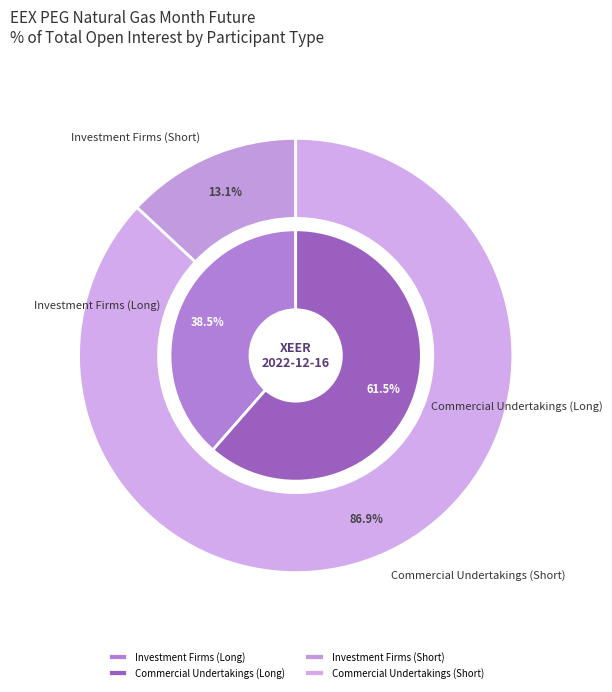

Is it true that Commercial Undertakings is 72% of the pie?

False